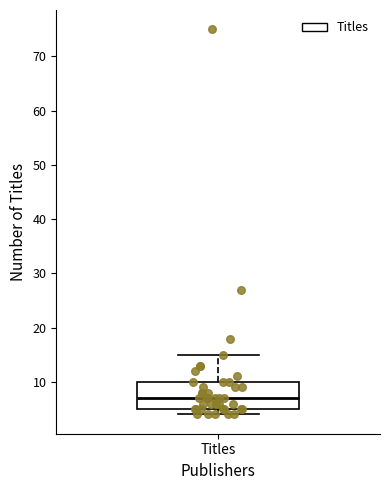

Transcribe this box plot: give where the median line is, the range the box spans, and where the two whiskers end, as read against the y-axis. The values are not printed on the chart, so give them approximately, as read against the axis.

median 7, box 5 to 10, whiskers 4 to 15